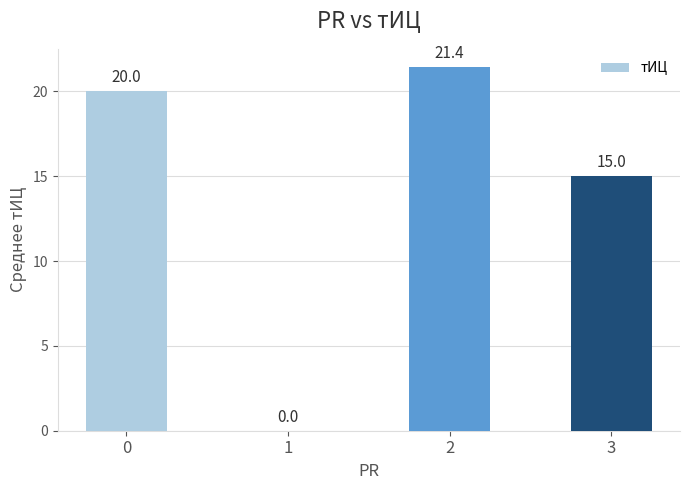

Is it true that the value at 2 is 21.4?

True